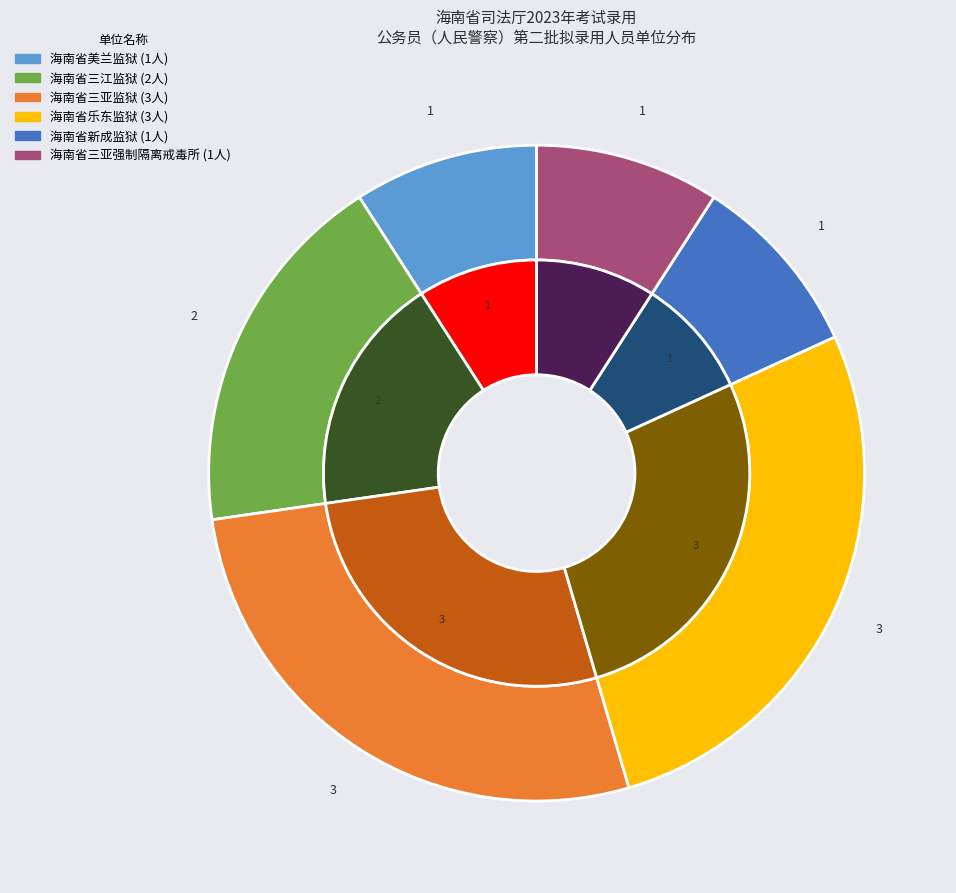

To the nearest percent, what is the average slice percentage?

17%